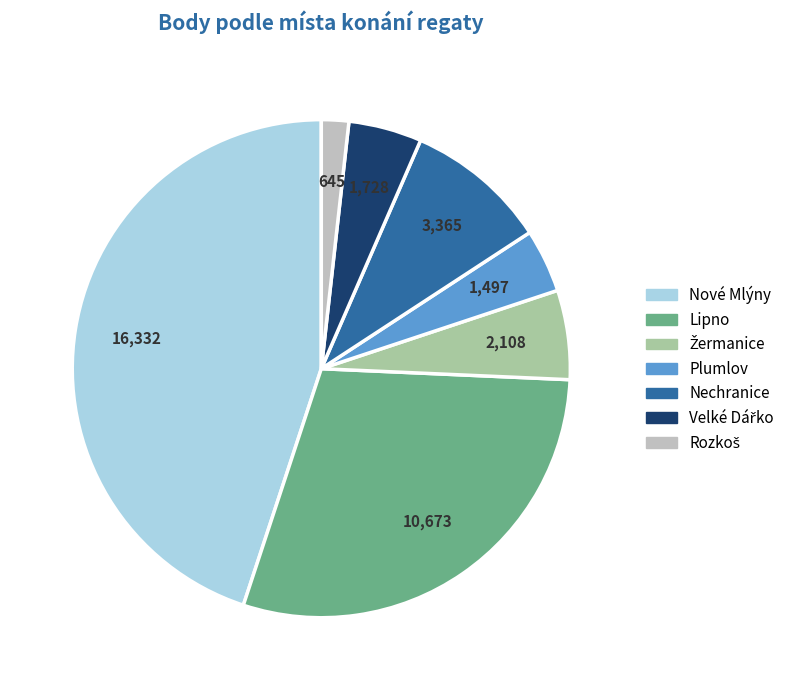

Is there a majority slice in this chart?

No